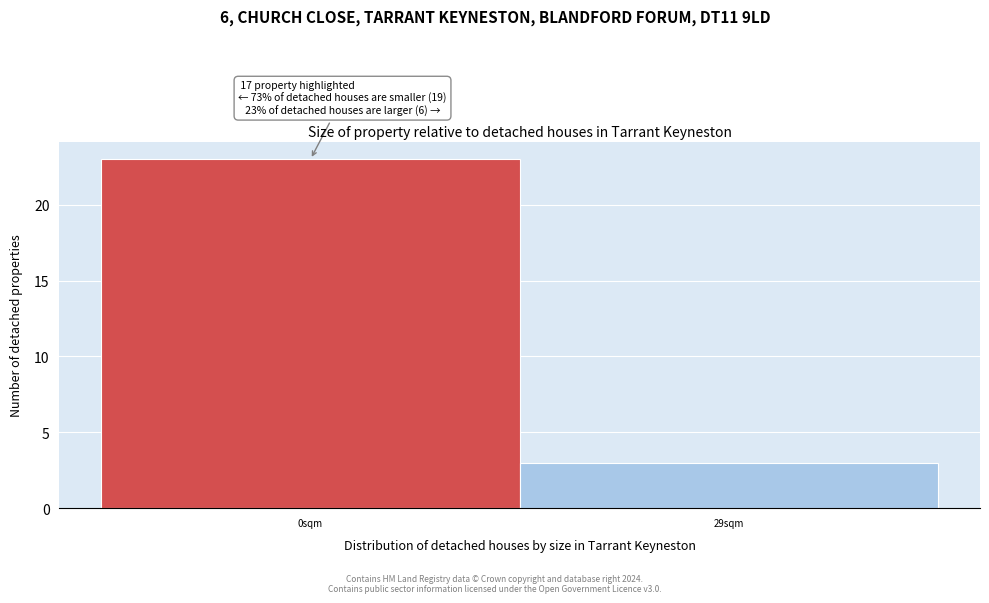

Reading left to right, what are all the values shown in this chart?

0sqm=23	29sqm=3